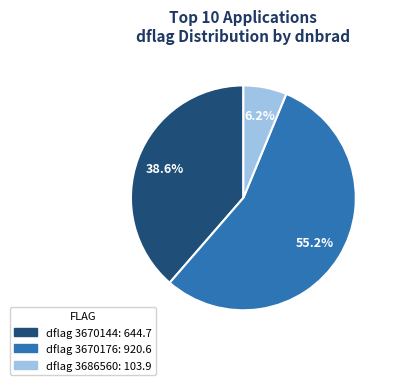

Is there any slice that represents more than half of the pie?

Yes